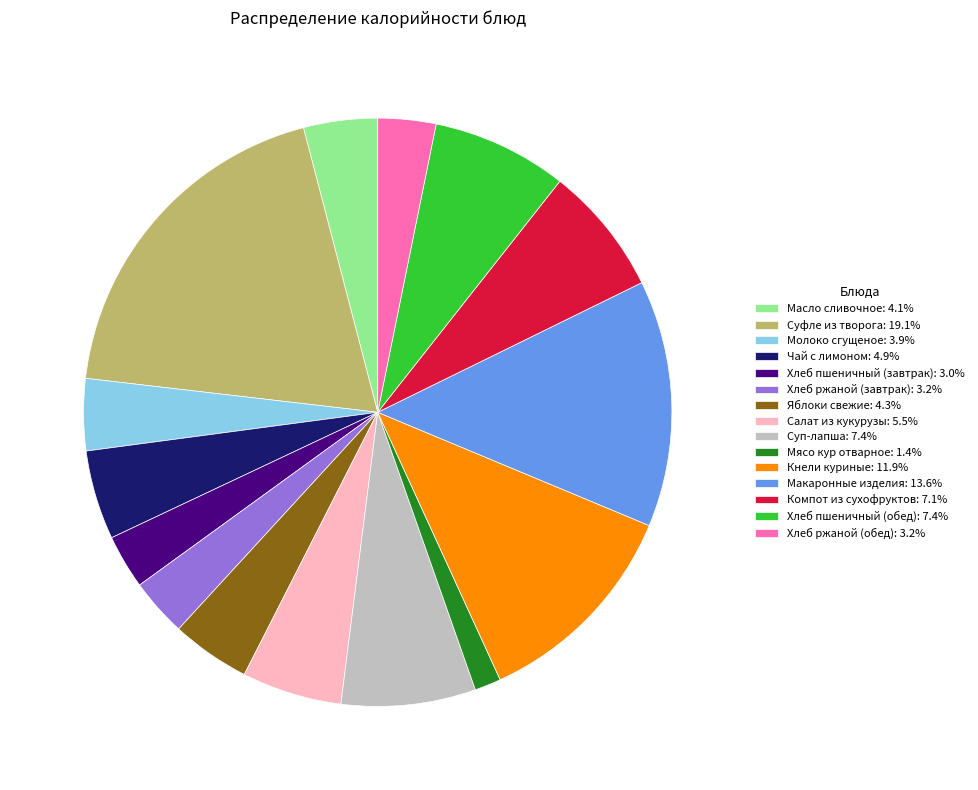

Do Масло сливочное and Суфле из творога together represent more than half of the pie?

No